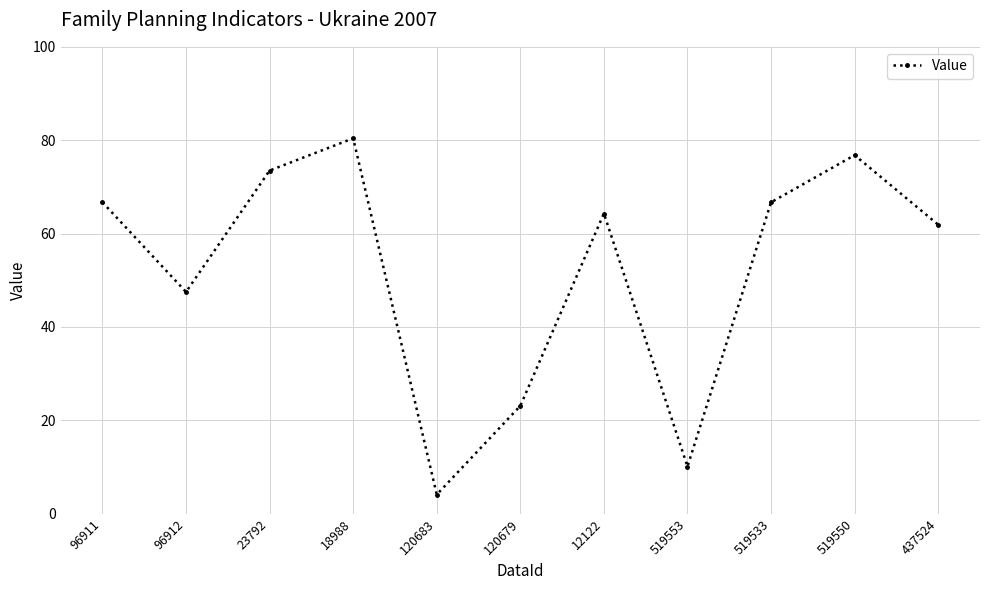

Which has a higher value, 437524 or 96911?

96911